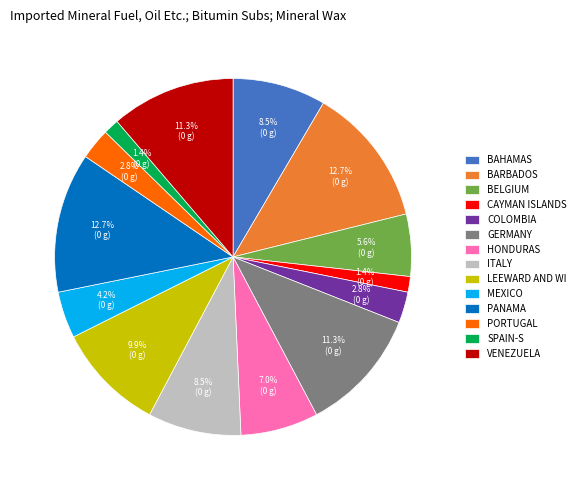

Approximately how many times larger is the value at BARBADOS compared to COLOMBIA?

4.5